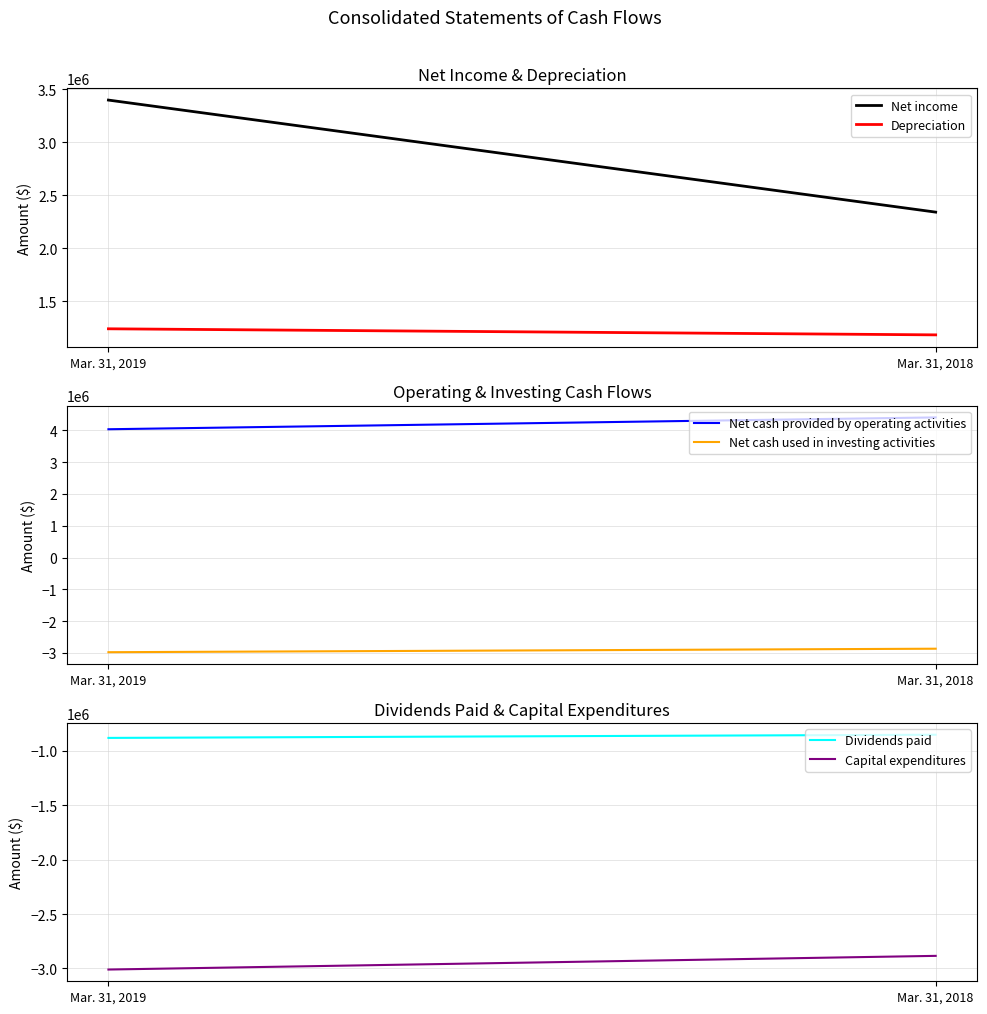

Which has a higher value, Mar. 31, 2018 or Mar. 31, 2019?

Mar. 31, 2019